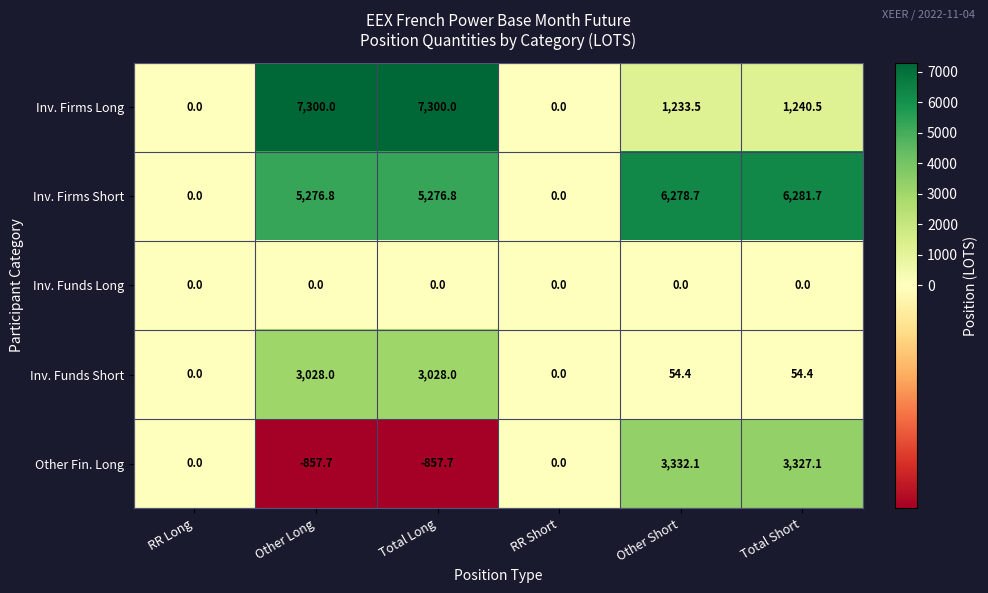

Where does the Inv. Firms Long series first go above 1240?

Other Long